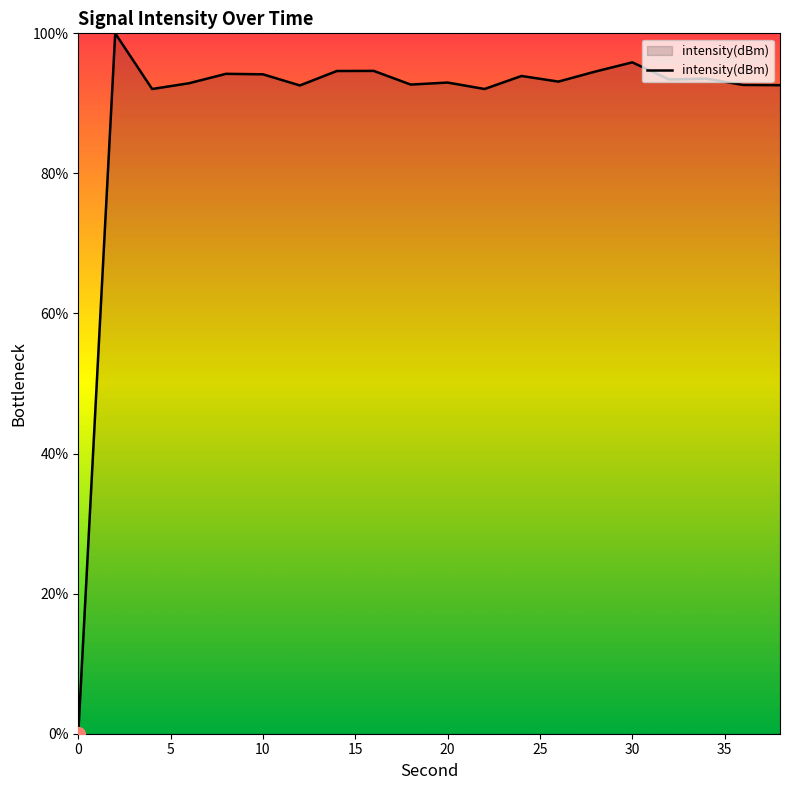

What is the greatest value displayed?

100.0